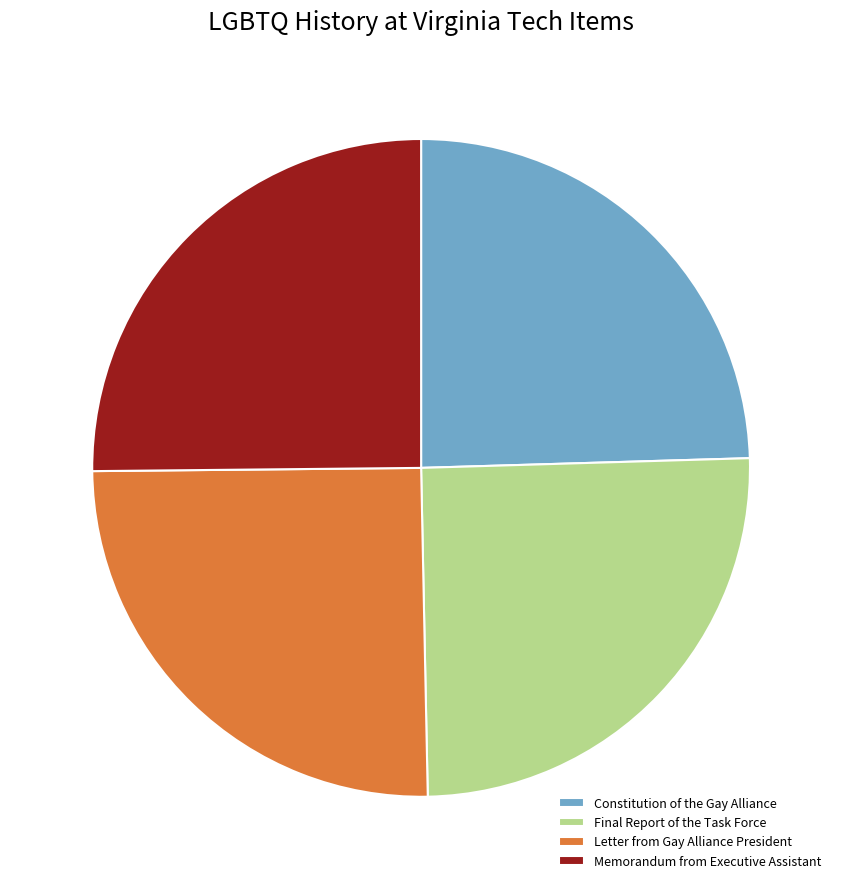

Is there any slice that represents more than half of the pie?

No